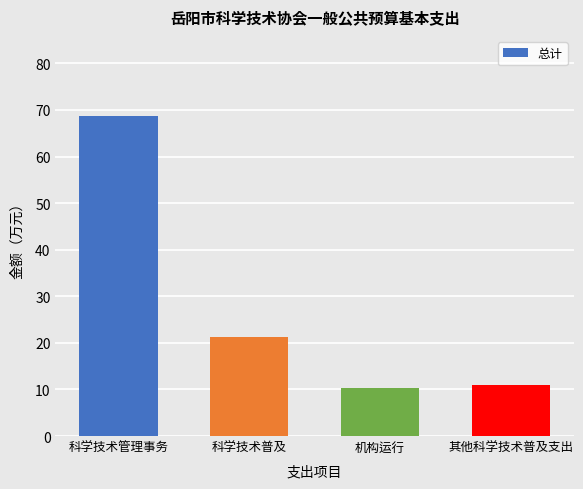

At which label does the data first exceed 21?

科学技术管理事务